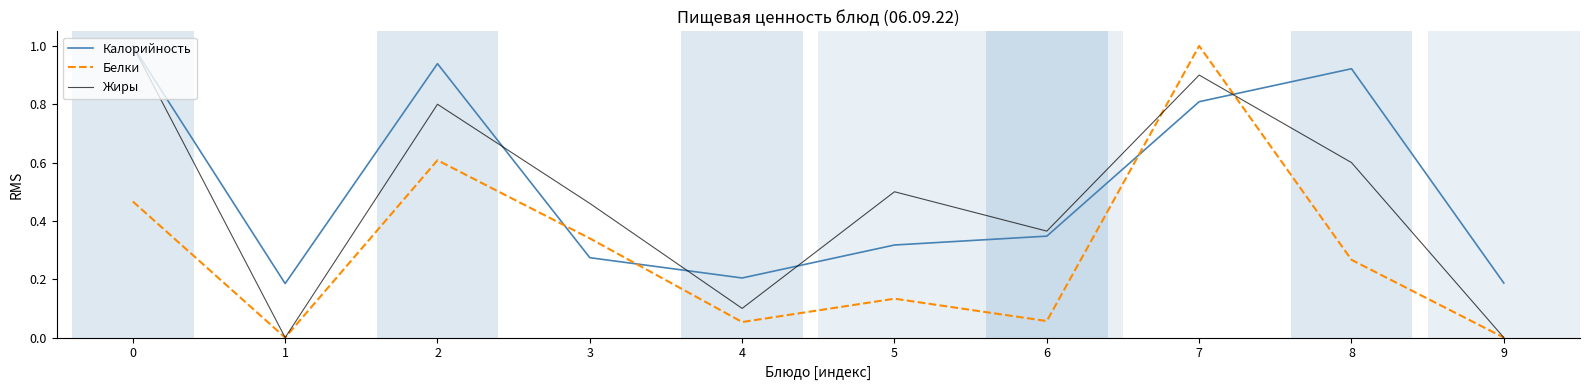

How many intersections are there between Белки and Калорийность?

4